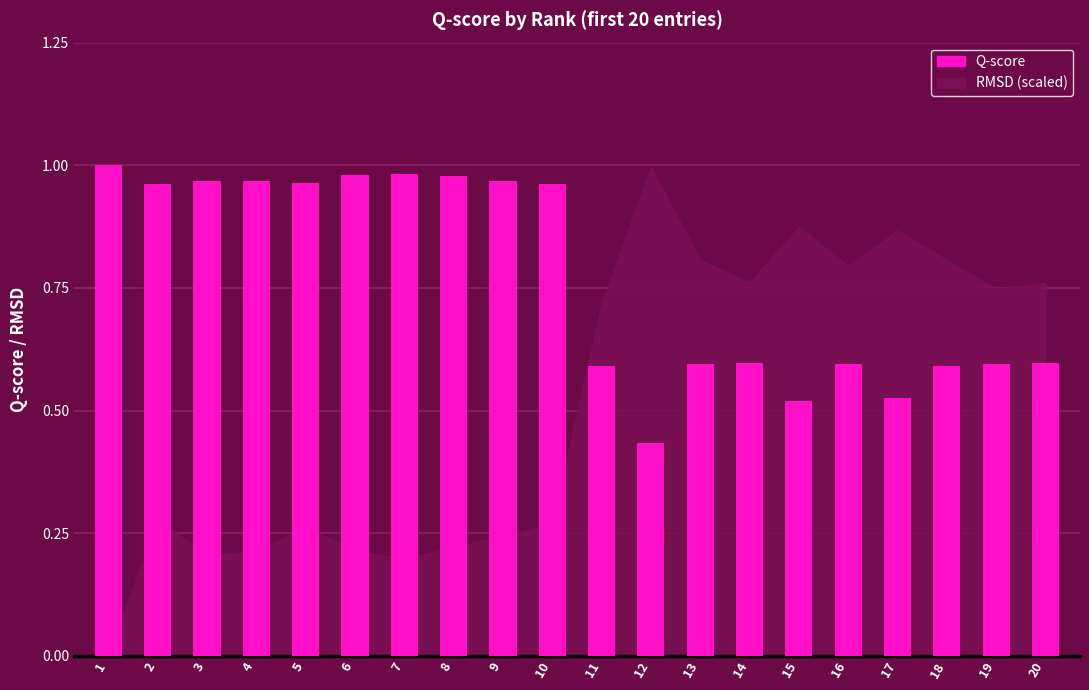

The value at 7 is 0.5. True or false?

False